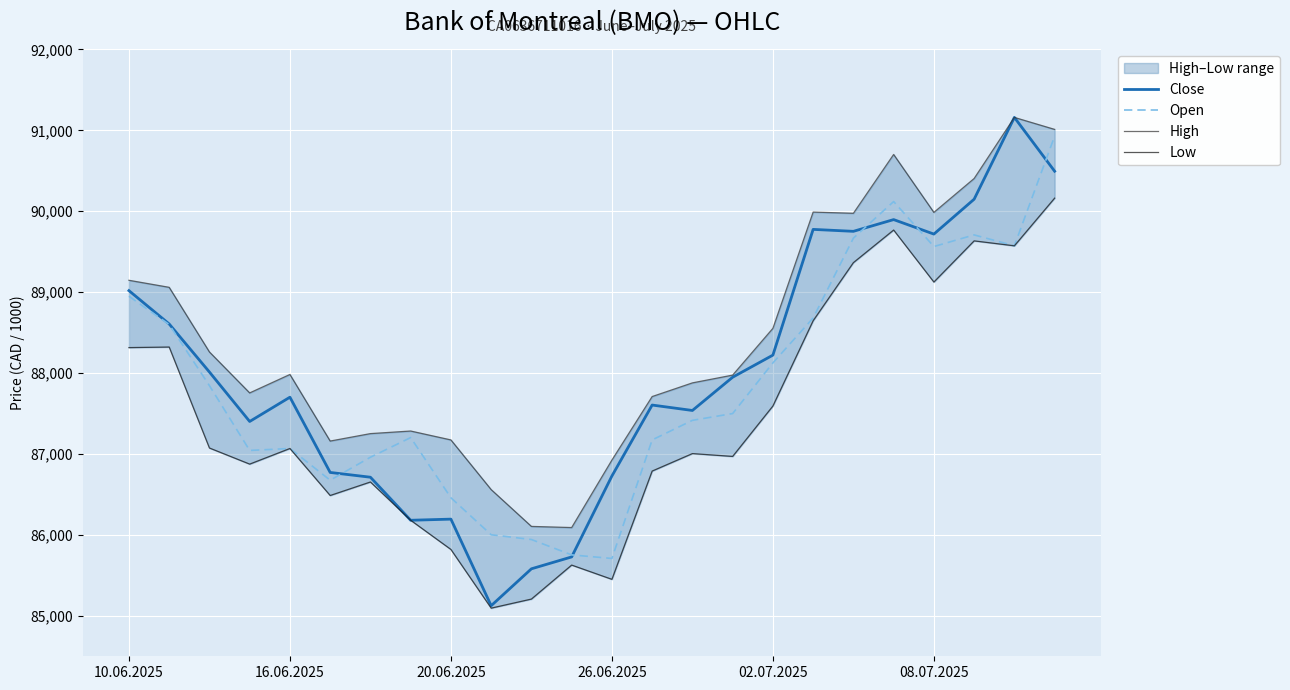

True or false: Open and High cross at least once.

False